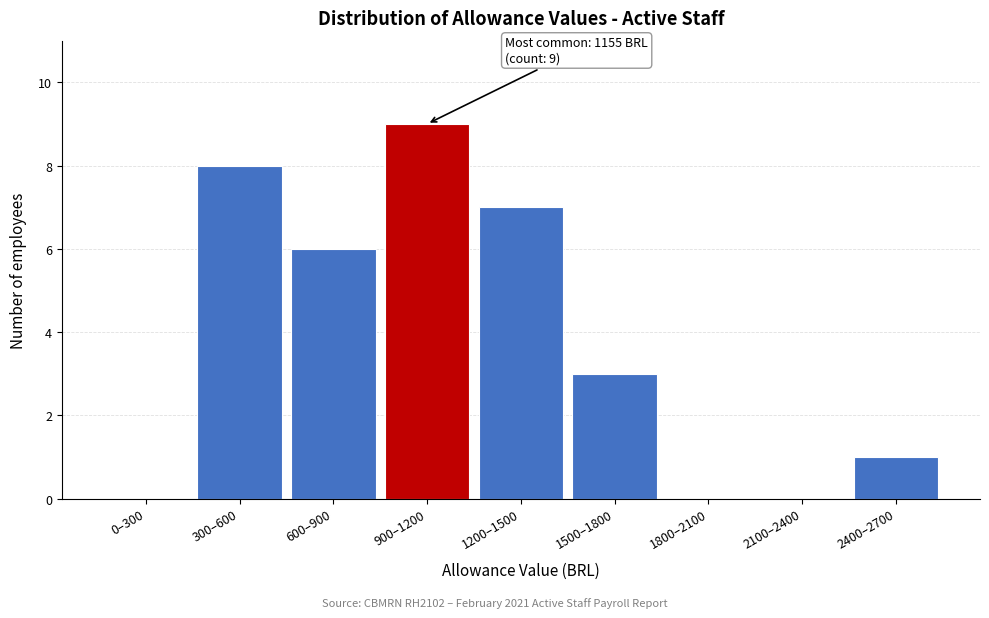

Reading right to left, transcribe all the data shown in this chart.

2400–2700=1	2100–2400=0	1800–2100=0	1500–1800=3	1200–1500=7	900–1200=9	600–900=6	300–600=8	0–300=0